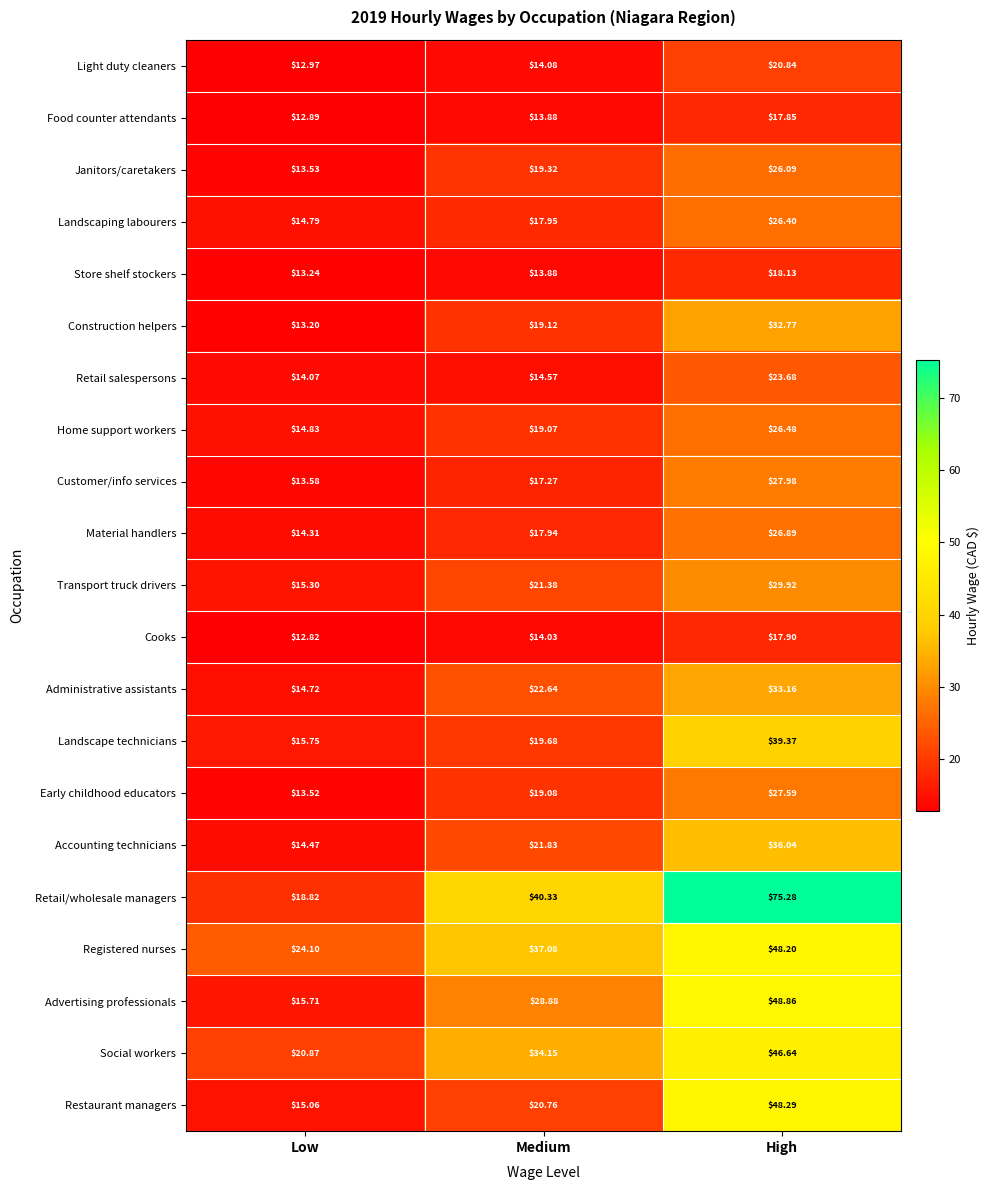

At which label does Customer/info services first exceed 17?

Medium